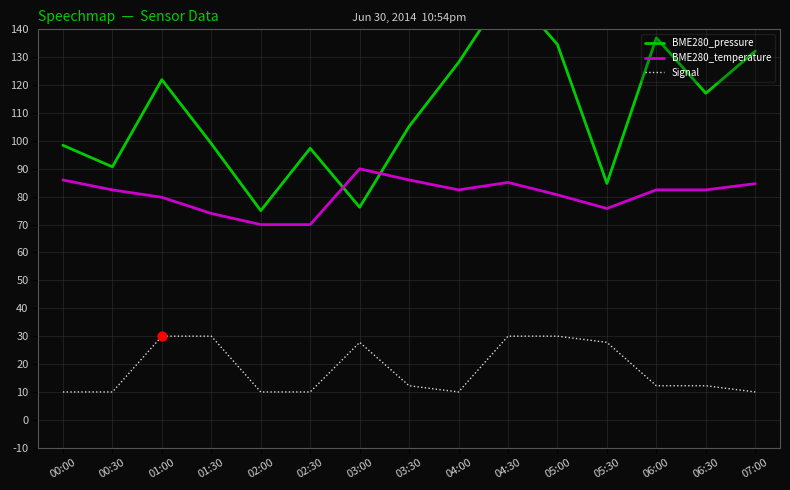

Is the value of BME280_pressure at 01:00 greater than the value of Signal at 00:30?

Yes